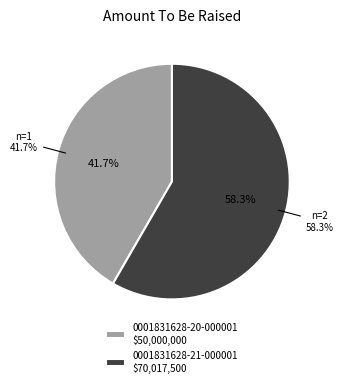

Count the number of slices in the pie.

2